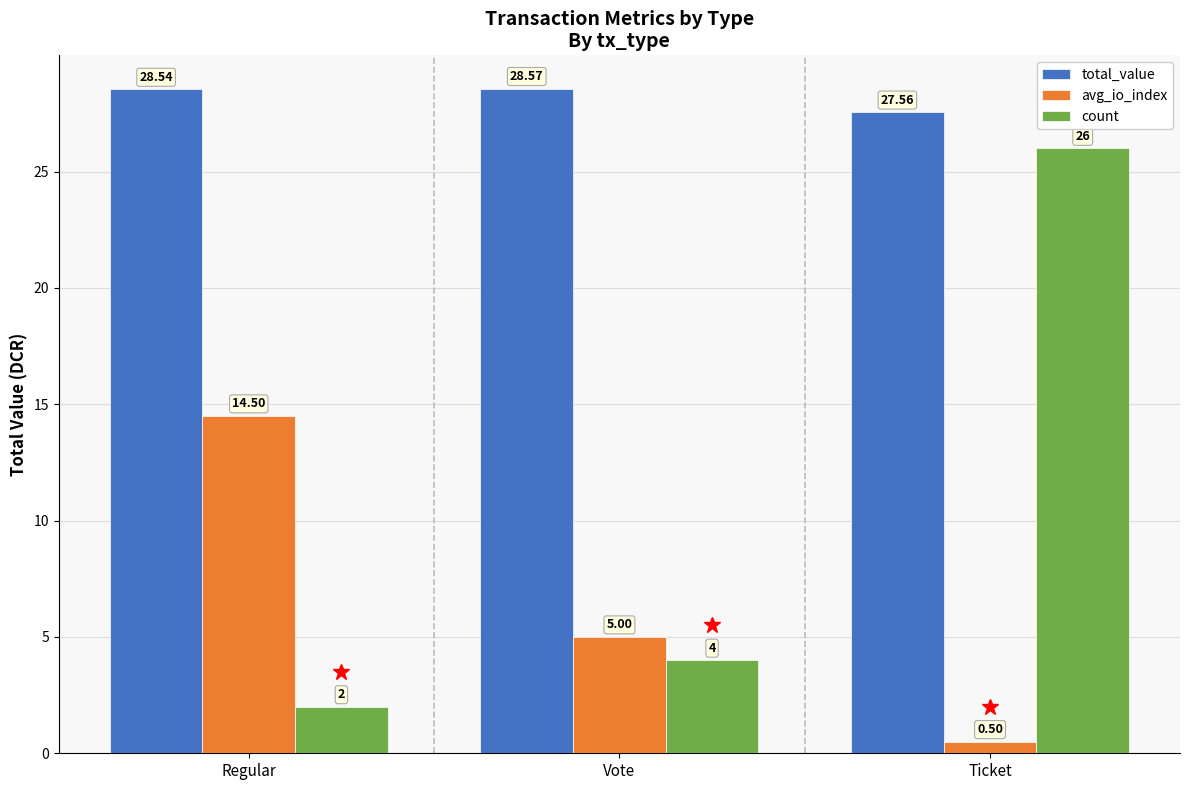

Where does the avg_io_index series first go above 5?

Regular